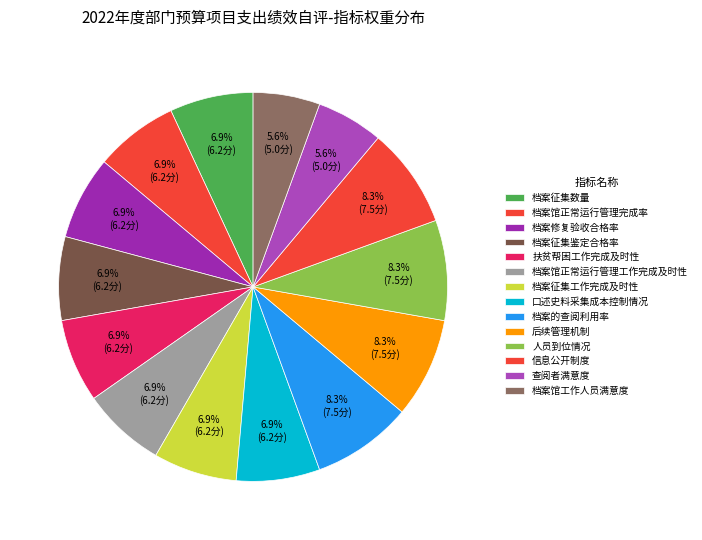

To the nearest percent, what portion does 档案馆工作人员满意度 represent?

6%